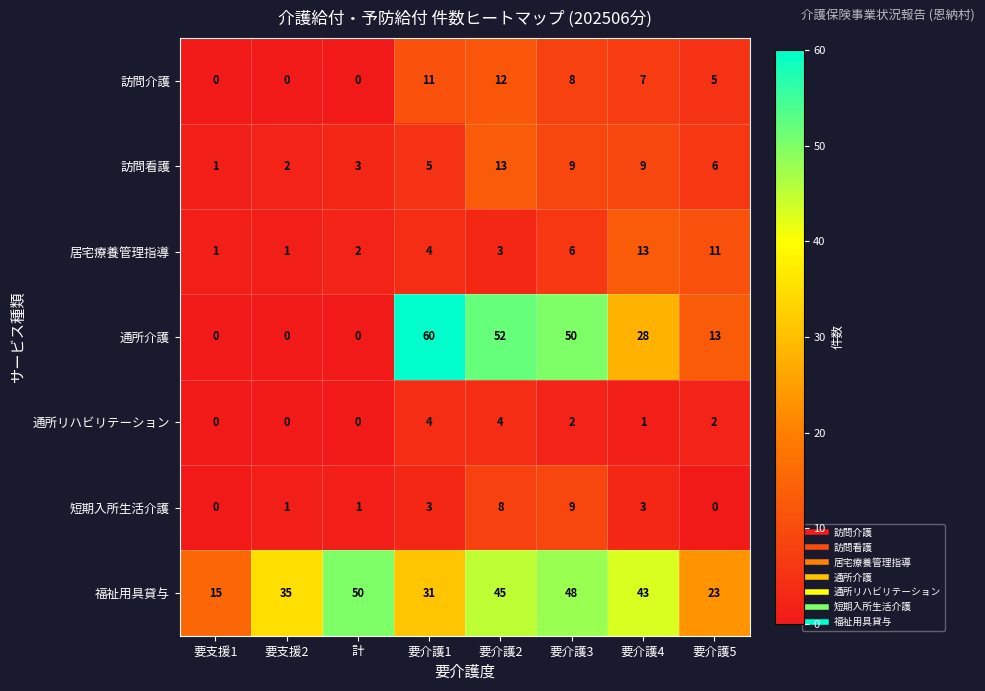

The 通所リハビリテーション series shows 2 at 要介護5. True or false?

True